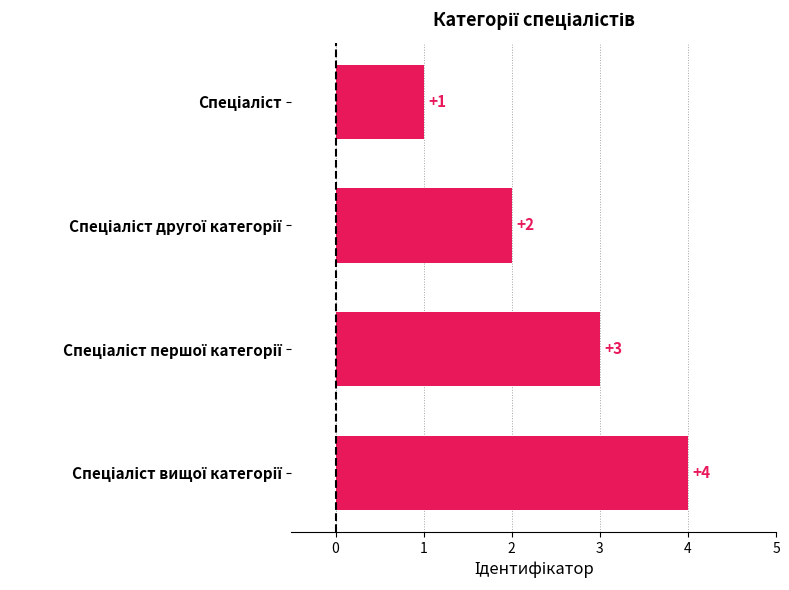

How many values are between 2 and 4?

3